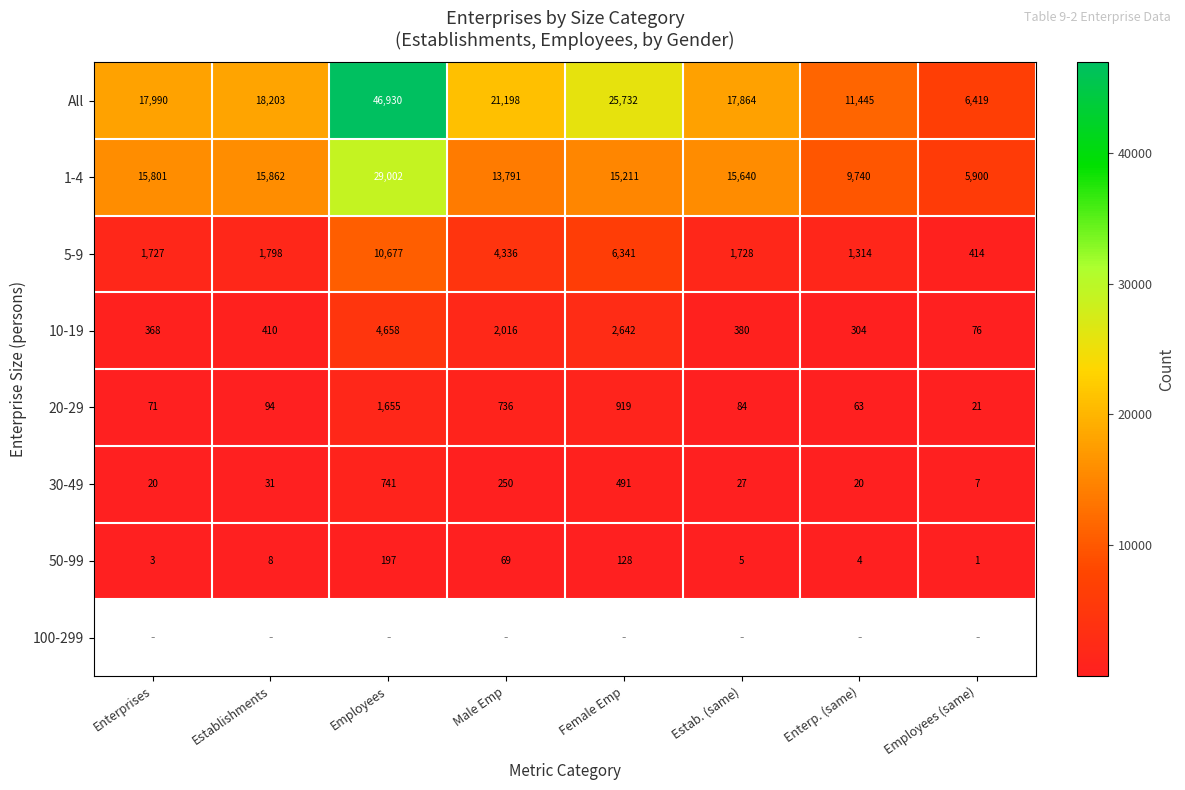

What is the maximum value shown in the chart?

46930.0